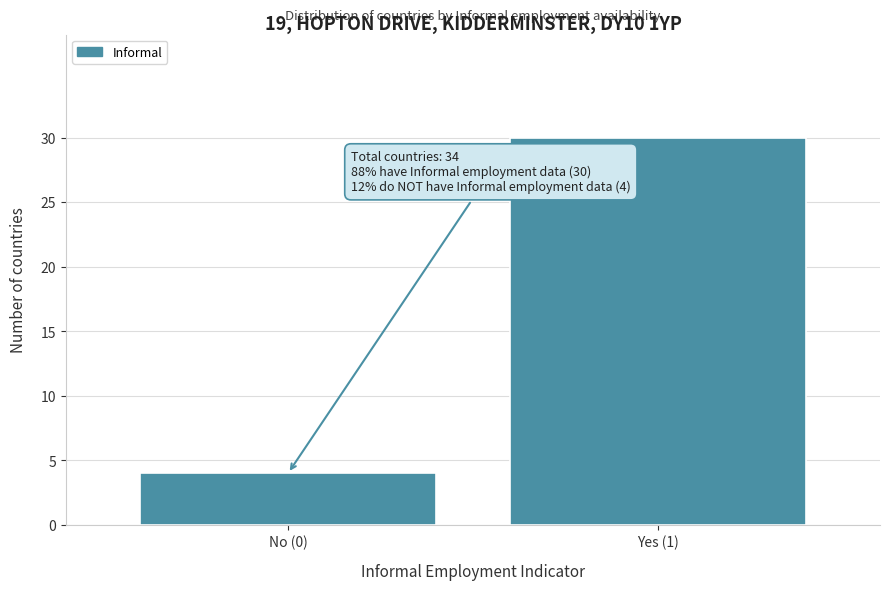

Reading left to right, extract all data points from this chart.

No (0)=4	Yes (1)=30